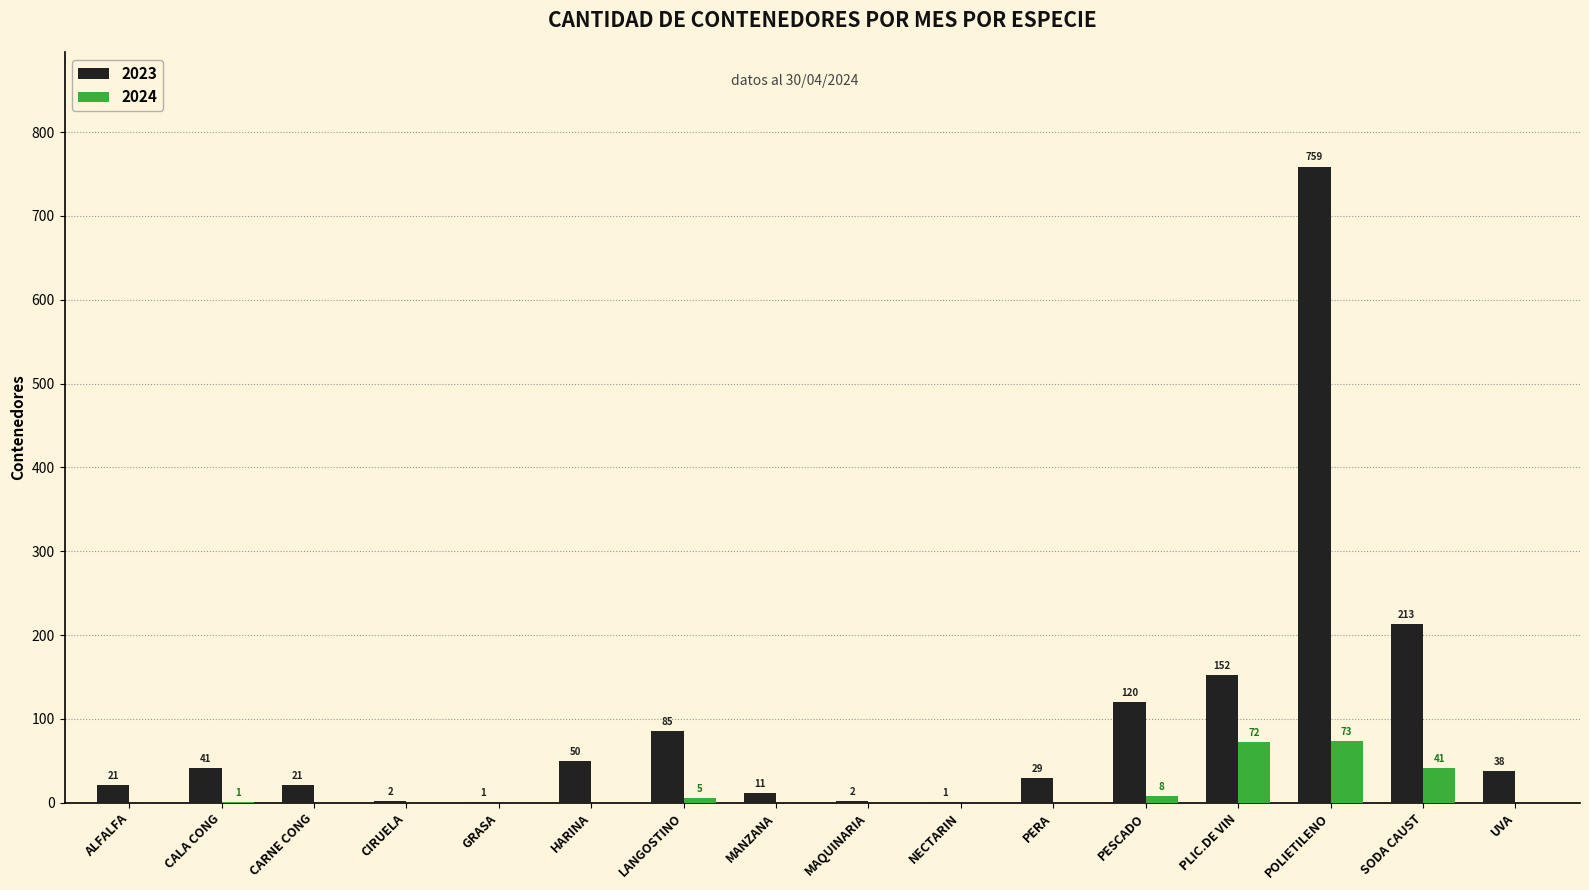

How many groups of bars are there?

16